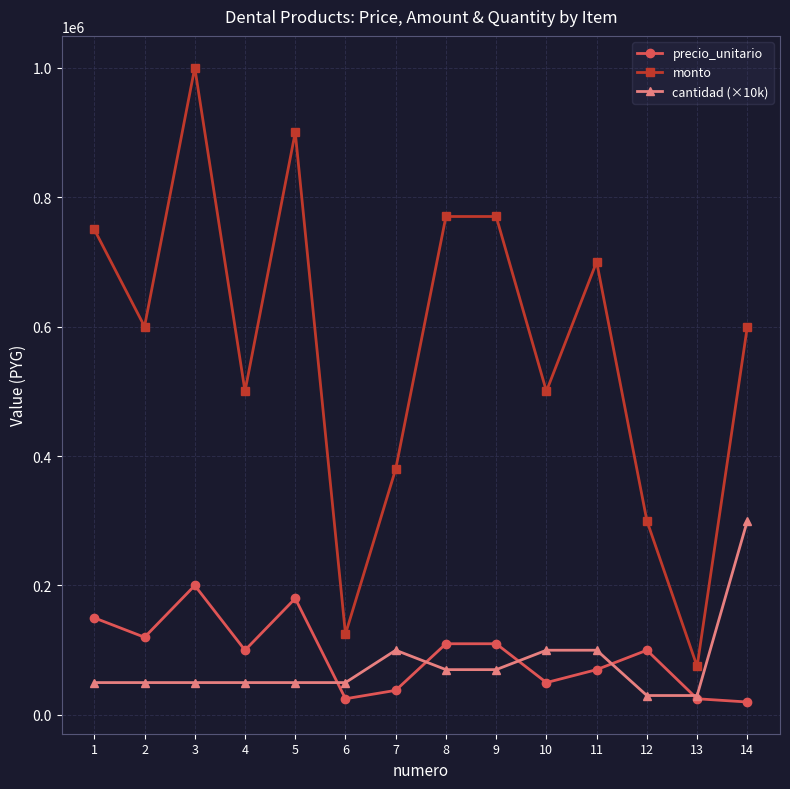

Rank the series by their maximum value, from highest to lowest.

monto, cantidad (×10k), precio_unitario